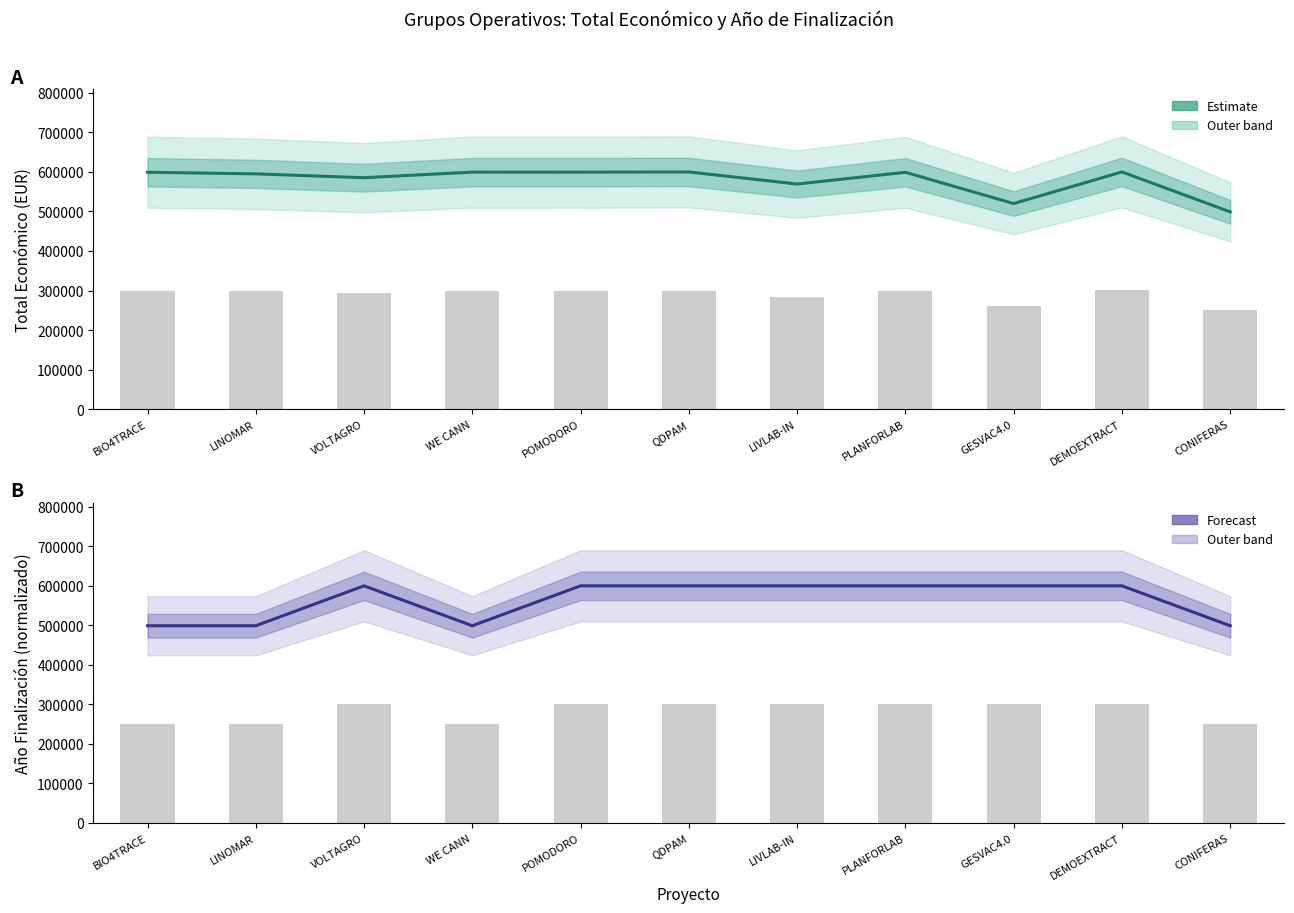

What is the average value of the Total económico series?

578793